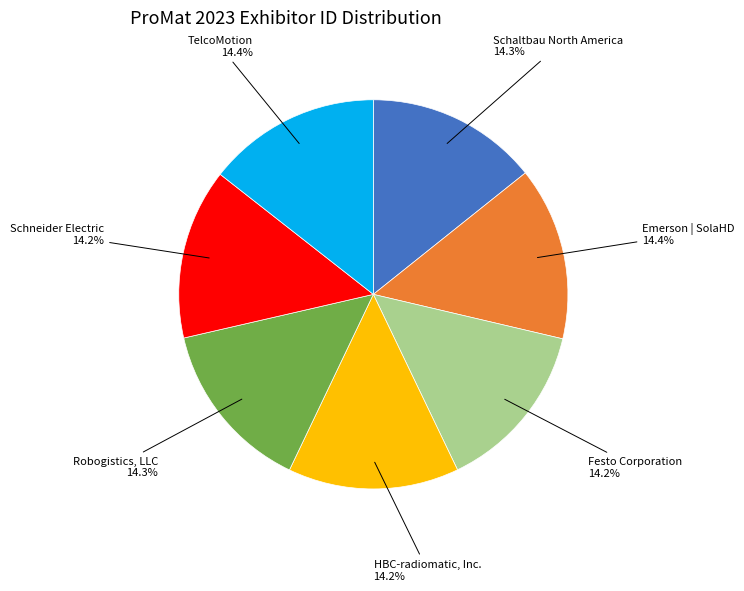

Is there a majority slice in this chart?

No